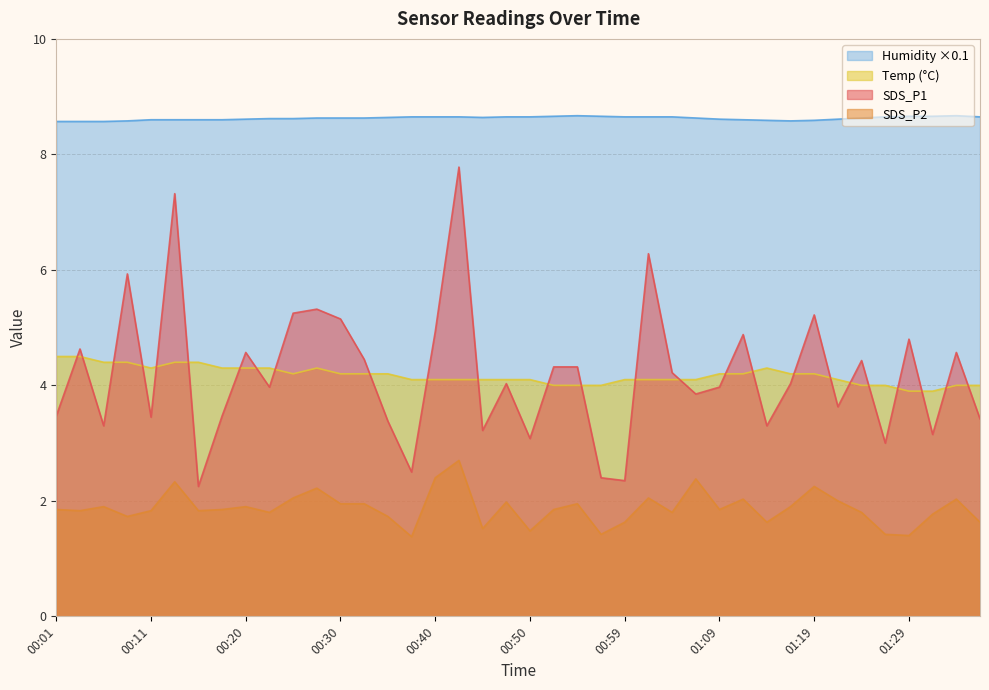

In Temp, how many points are lower than both neighbors (excluding endpoints)?

2